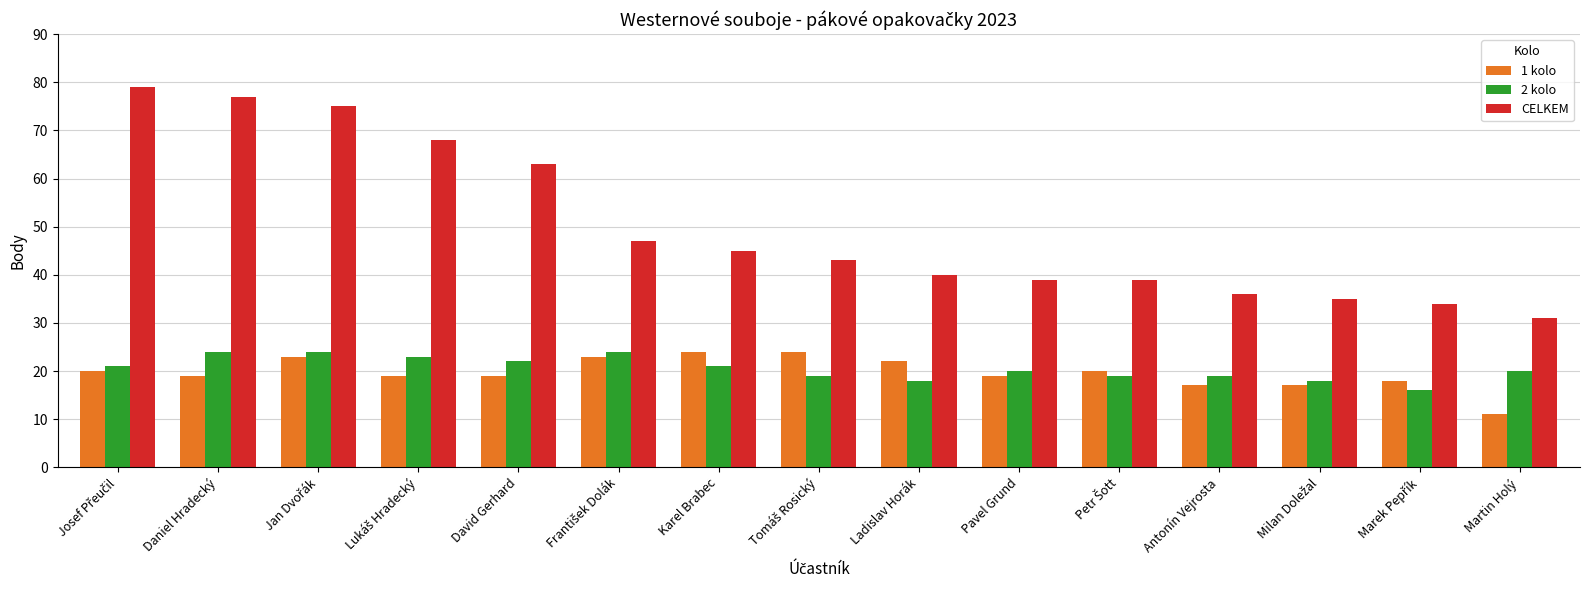

The value of CELKEM at Pavel Grund is 39. True or false?

True